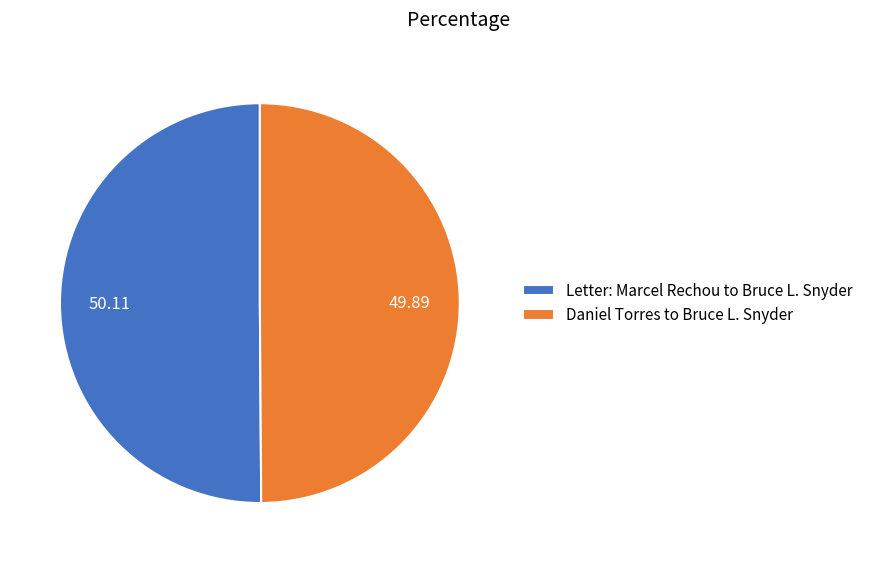

Is it true that Daniel Torres to Bruce L. Snyder is 50% of the pie?

True